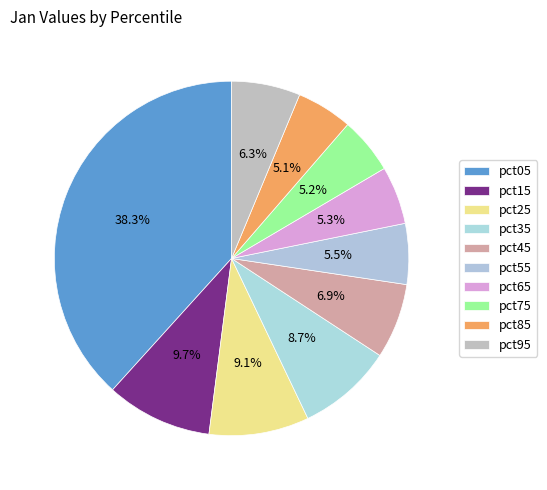

To the nearest percent, what is the average slice percentage?

10%